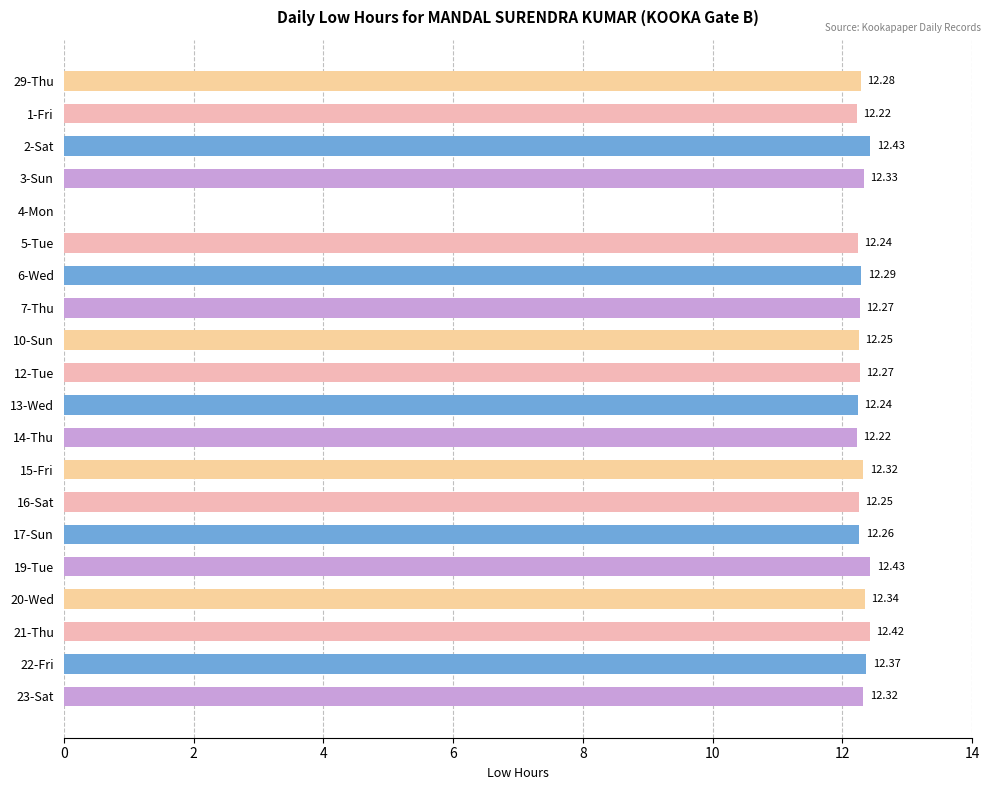

Between 19-Tue and 15-Fri, which is larger?

19-Tue